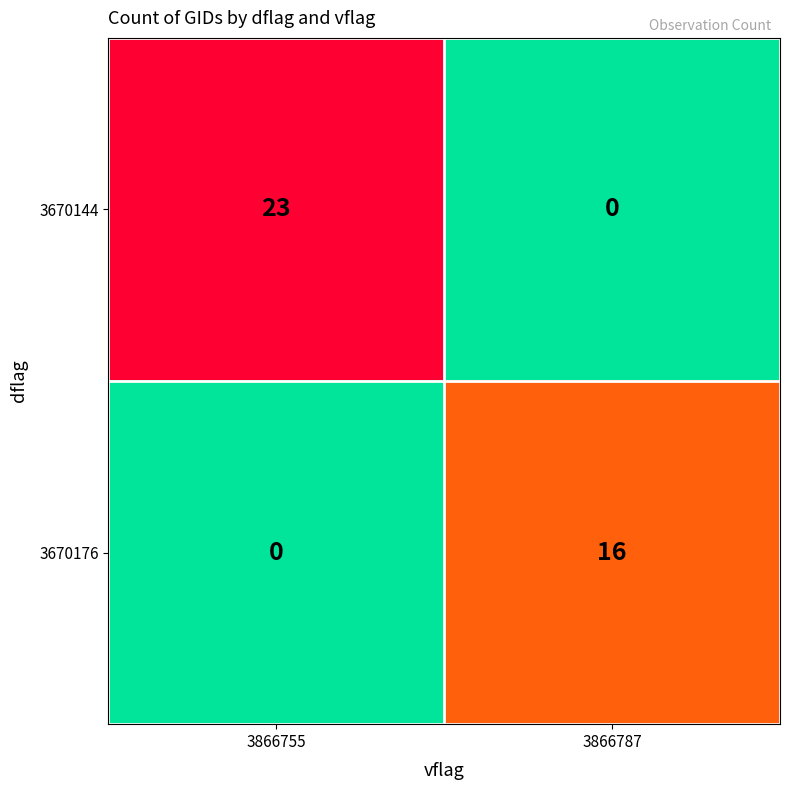

Reading left to right, transcribe all the data shown in this chart.

3670144: 23	0
3670176: 0	16